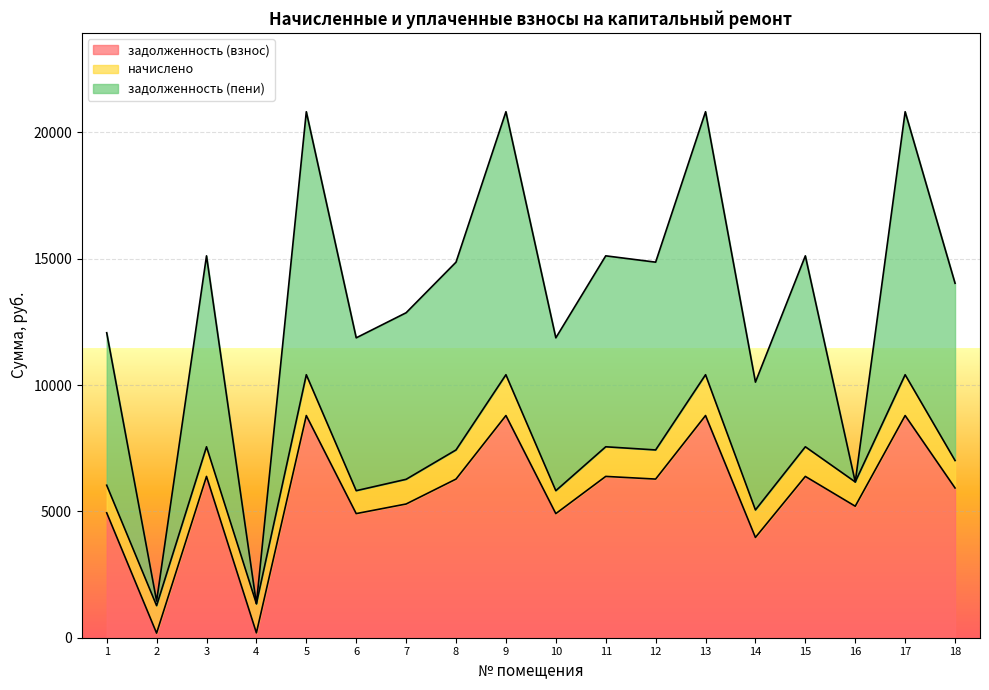

Which label corresponds to the largest value in the chart?

5